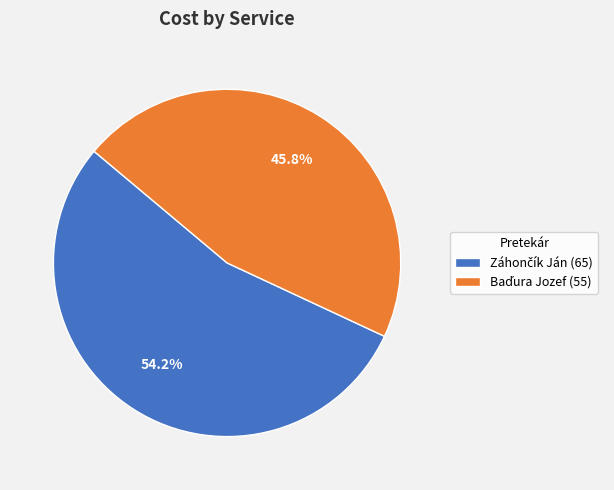

Is there a majority slice in this chart?

Yes